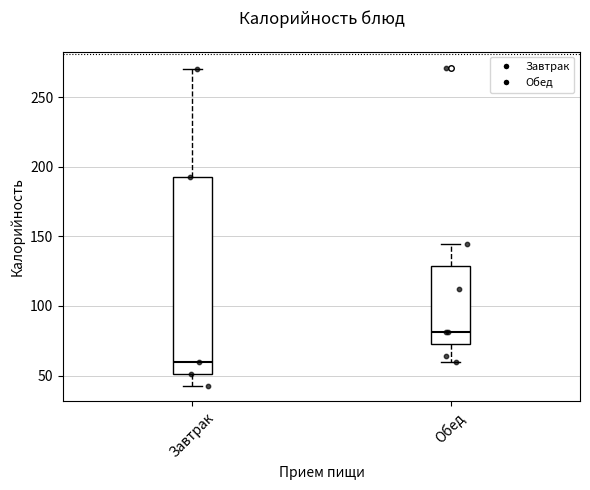

Reading left to right, read every box against the y-axis: the position of its median line, the range the box covers, and the ends of its whiskers. The values are not printed on the chart, so give them approximately, as read against the axis.

Завтрак: median 60, box 50 to 195, whiskers 45 to 270
Обед: median 80, box 75 to 130, whiskers 60 to 145